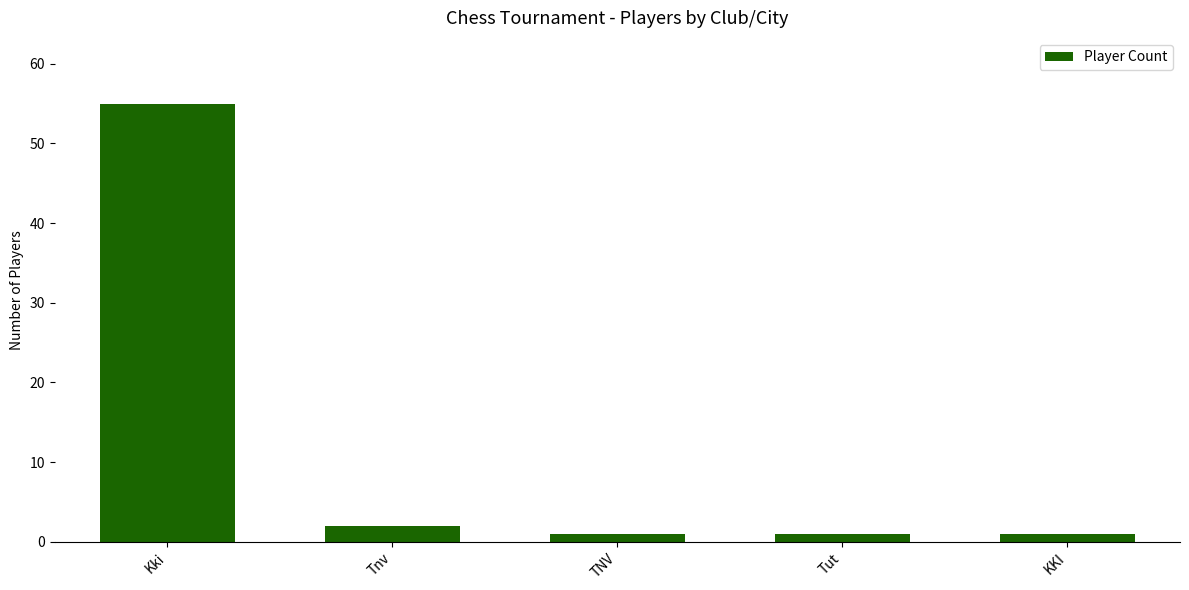

What is the difference between the maximum and minimum values?

54